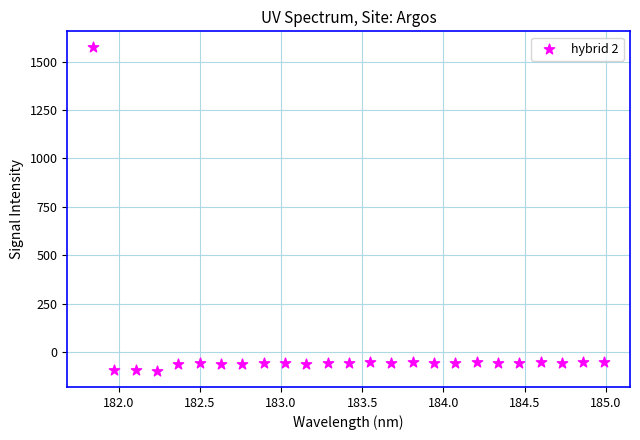

What is the range of Y values (max minus min)?

1670.0